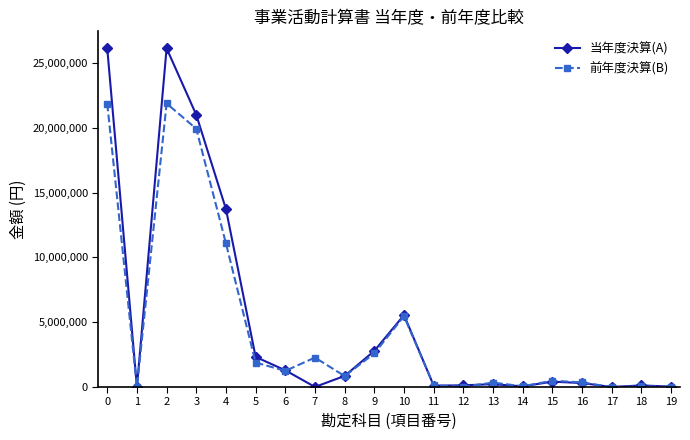

Does the chart have visible grid lines?

No